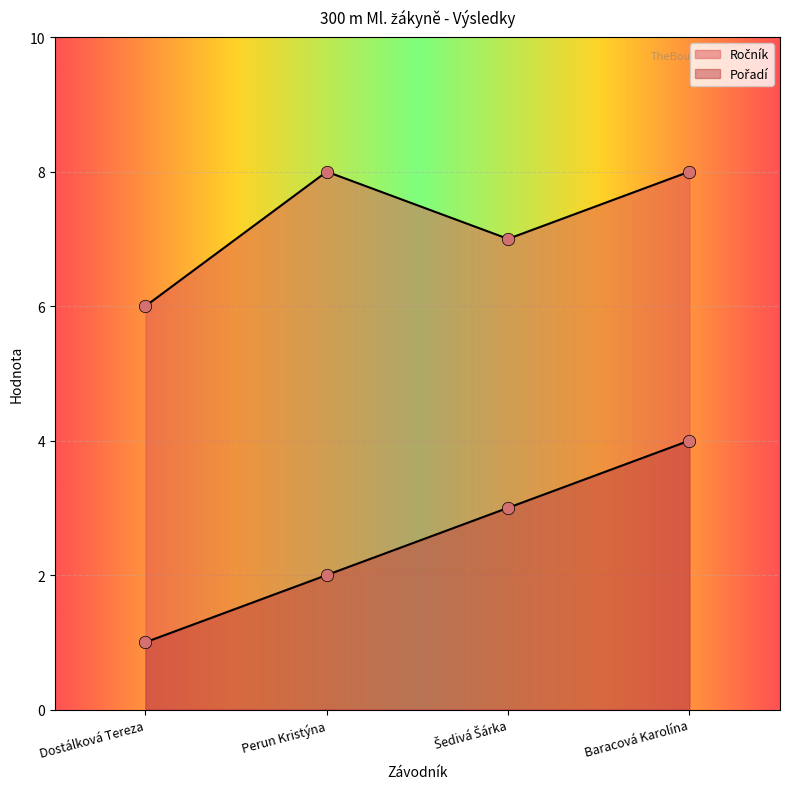

Is the value of Ročník at Perun Kristýna greater than the value of Pořadí at Perun Kristýna?

Yes